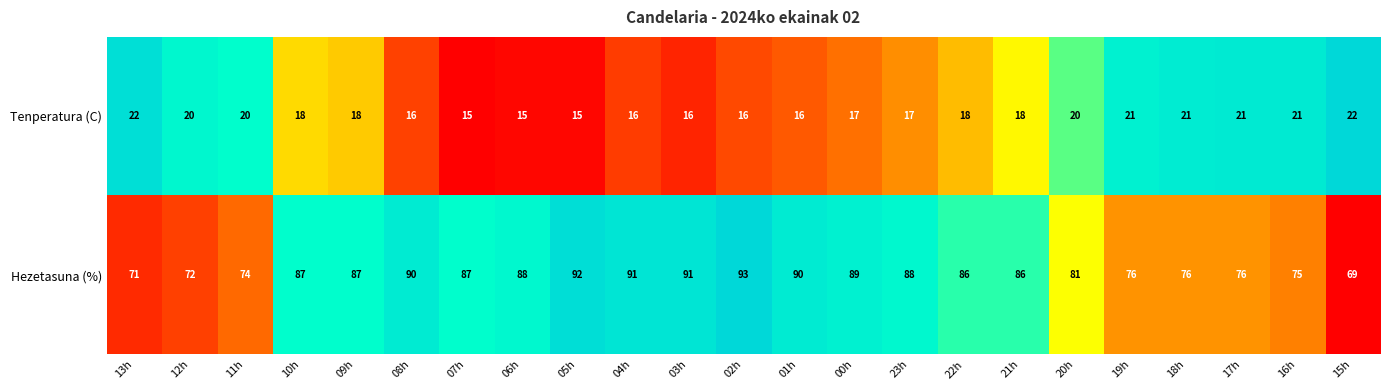

True or false: Tenperatura (C) has a value of 16 at 03h.

True